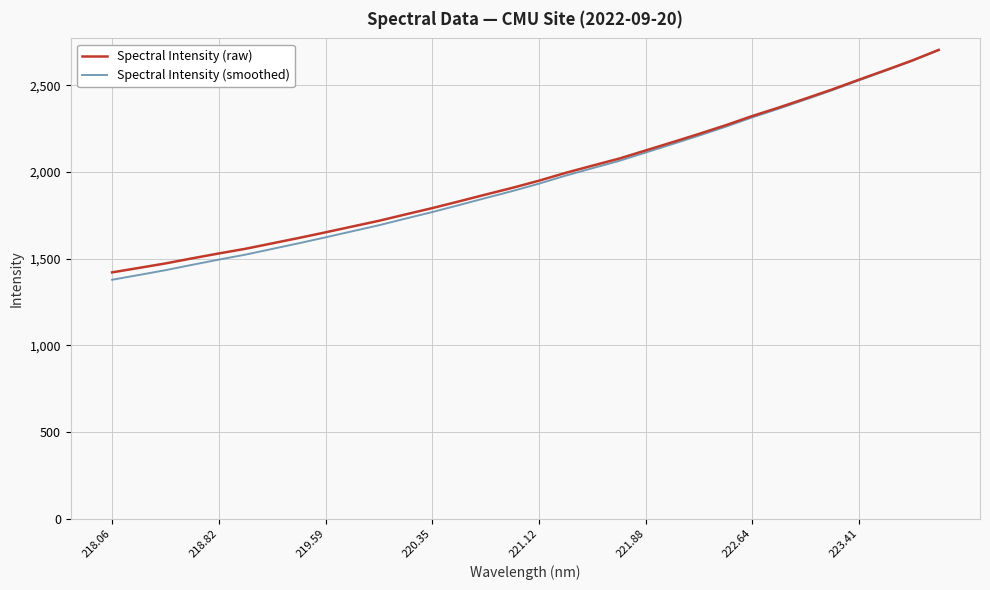

What is the smallest value displayed?

1377.6